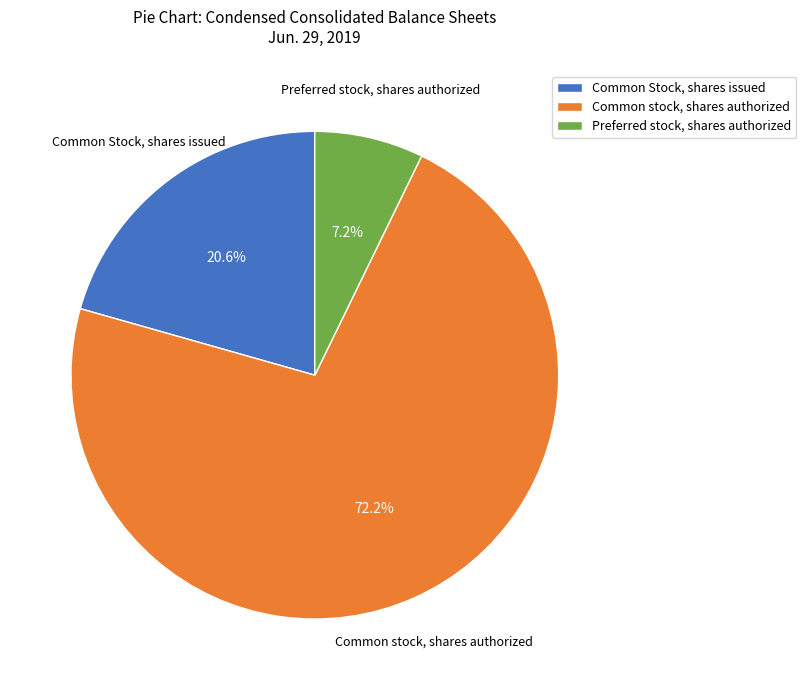

True or false: Preferred stock, shares authorized accounts for 14% of the total.

False